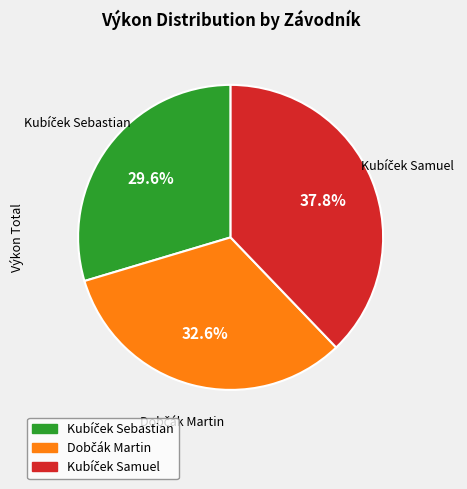

Does any single category account for the majority?

No